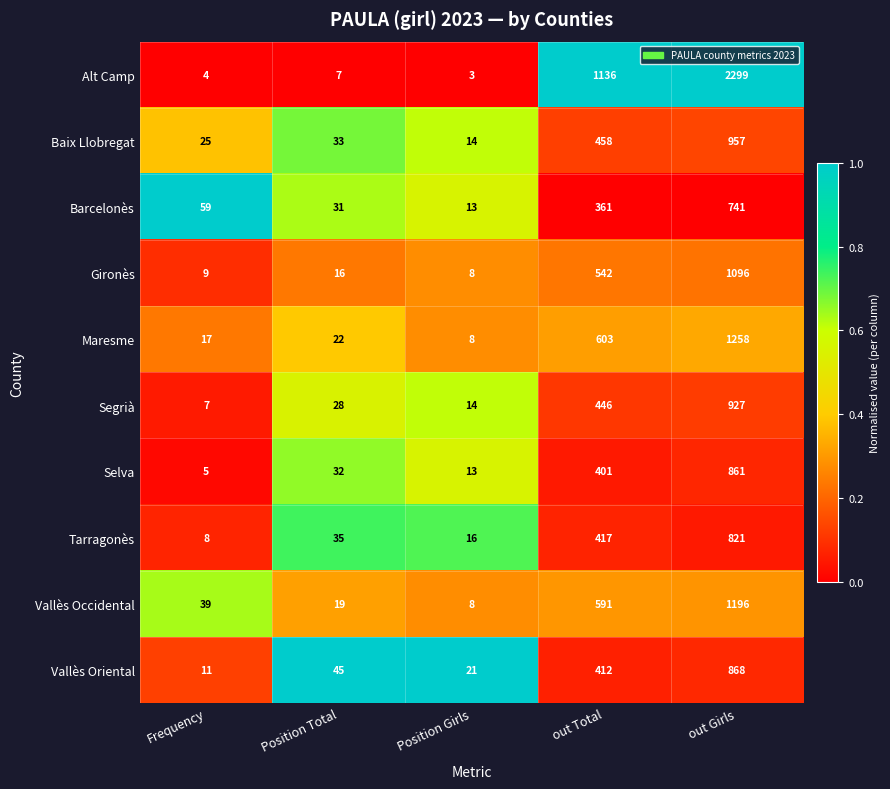

Which series has the largest total across all categories?

Alt Camp